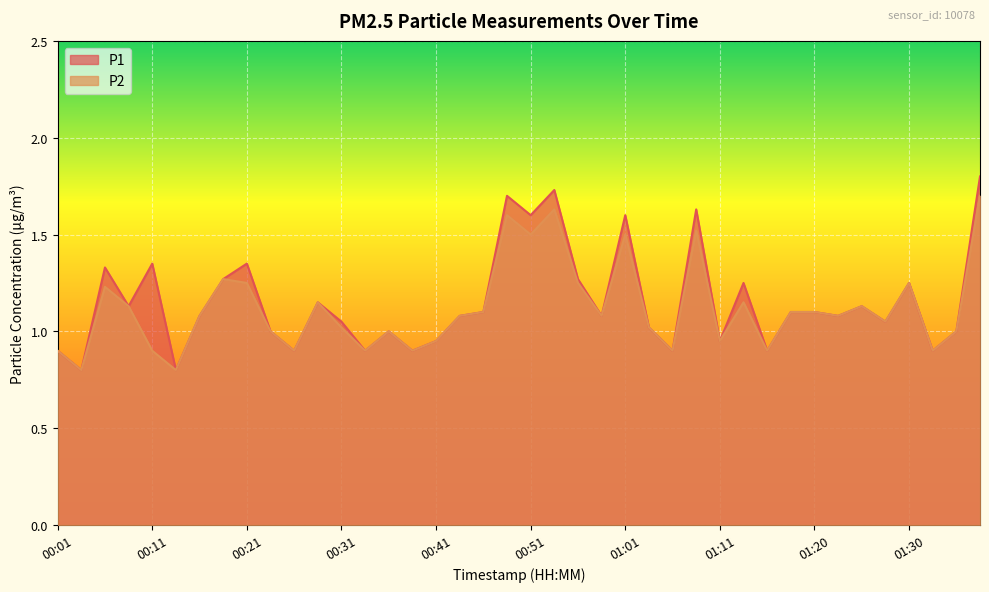

Where does the P1 series first go above 1?

00:06